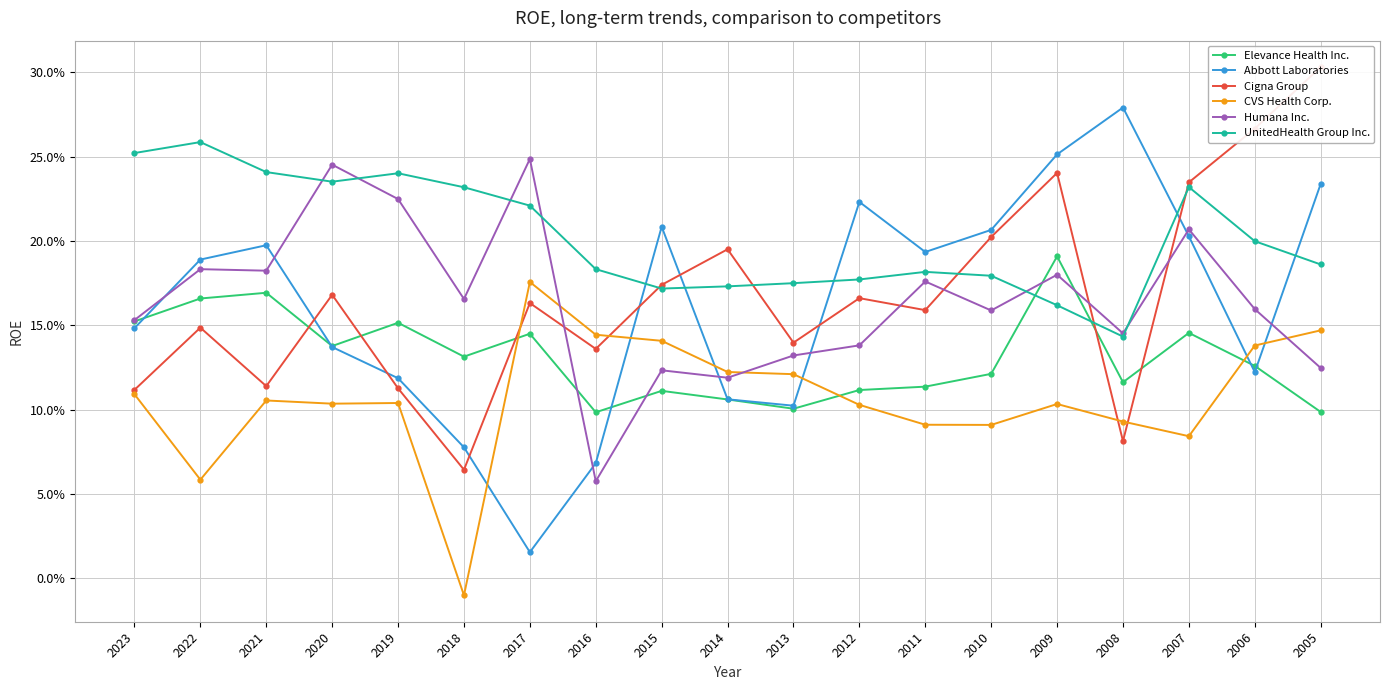

Reading right to left, transcribe all the data shown in this chart.

Elevance Health Inc.: 0.1	0.1	0.1	0.1	0.2	0.1	0.1	0.1	0.1	0.1	0.1	0.1	0.1	0.1	0.2	0.1	0.2	0.2	0.2
Abbott Laboratories: 0.2	0.1	0.2	0.3	0.3	0.2	0.2	0.2	0.1	0.1	0.2	0.1	0.0	0.1	0.1	0.1	0.2	0.2	0.1
Cigna Group: 0.3	0.3	0.2	0.1	0.2	0.2	0.2	0.2	0.1	0.2	0.2	0.1	0.2	0.1	0.1	0.2	0.1	0.1	0.1
CVS Health Corp.: 0.1	0.1	0.1	0.1	0.1	0.1	0.1	0.1	0.1	0.1	0.1	0.1	0.2	-0.0	0.1	0.1	0.1	0.1	0.1
Humana Inc.: 0.1	0.2	0.2	0.1	0.2	0.2	0.2	0.1	0.1	0.1	0.1	0.1	0.2	0.2	0.2	0.2	0.2	0.2	0.2
UnitedHealth Group Inc.: 0.2	0.2	0.2	0.1	0.2	0.2	0.2	0.2	0.2	0.2	0.2	0.2	0.2	0.2	0.2	0.2	0.2	0.3	0.3